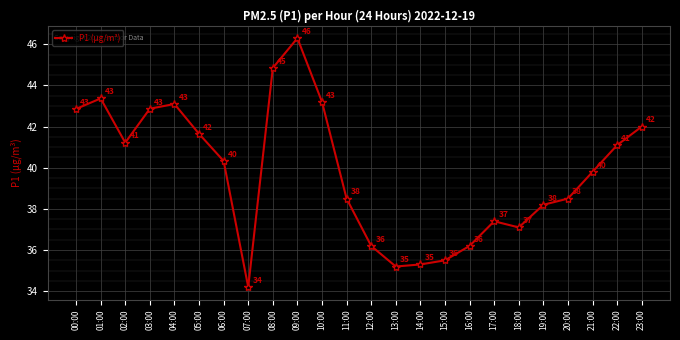

How many interior local valleys (lower than both neighbors) does the data have?

4